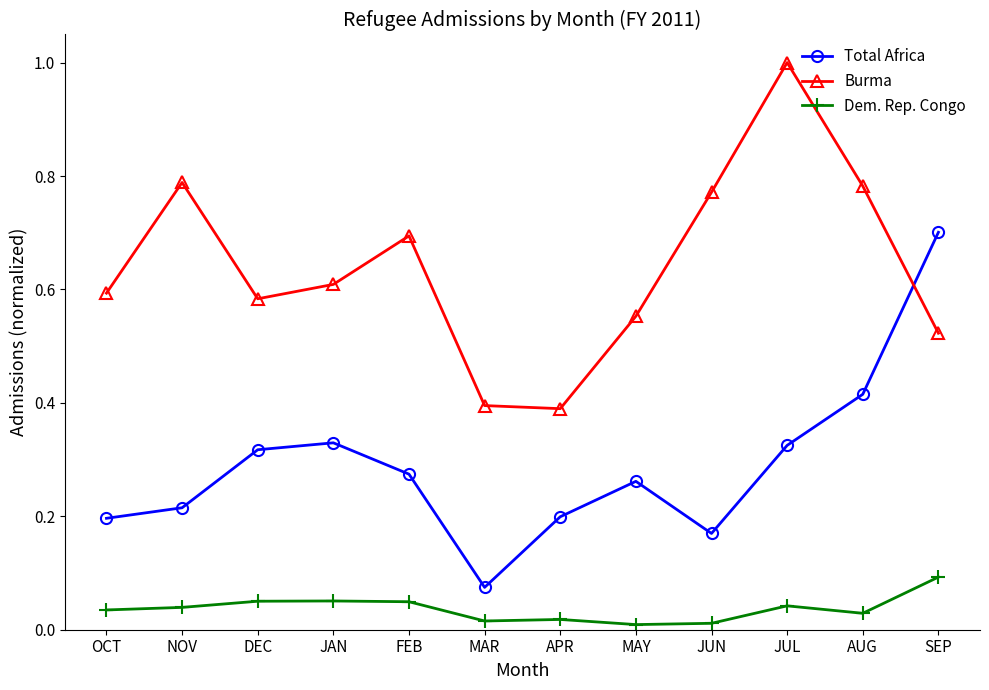

Between MAR and MAY, which series saw the biggest shift?

Total Africa